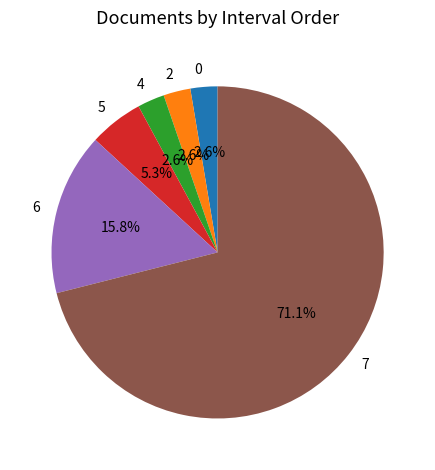

Is there a majority slice in this chart?

Yes